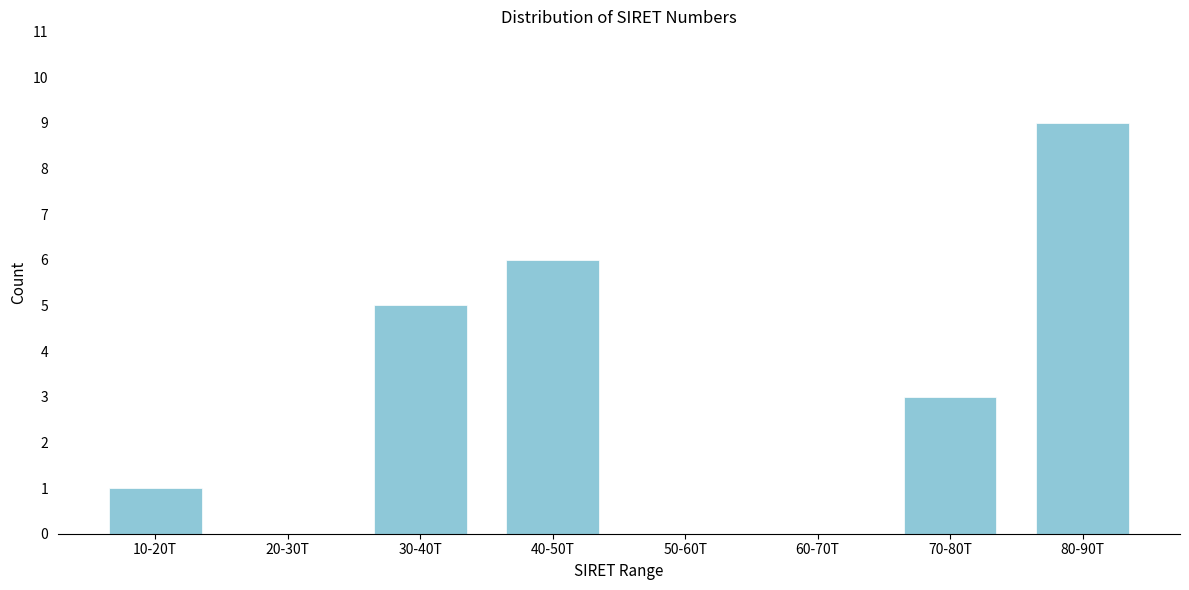

Reading left to right, extract all data points from this chart.

10-20T=1	20-30T=0	30-40T=5	40-50T=6	50-60T=0	60-70T=0	70-80T=3	80-90T=9